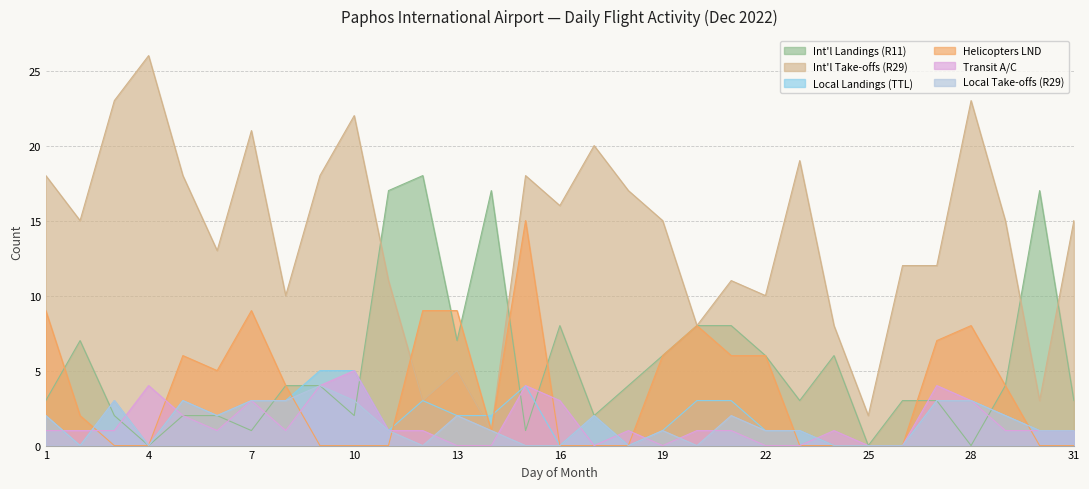

True or false: Local Take-offs (R29) has a value of 5 at 10.

False